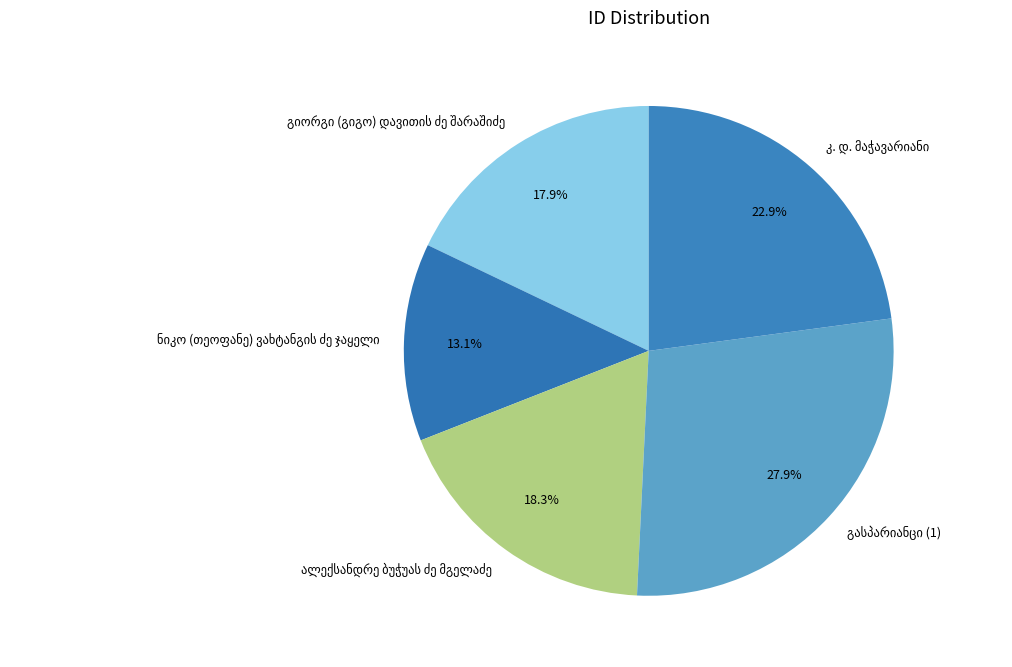

Is there any slice that represents more than half of the pie?

No